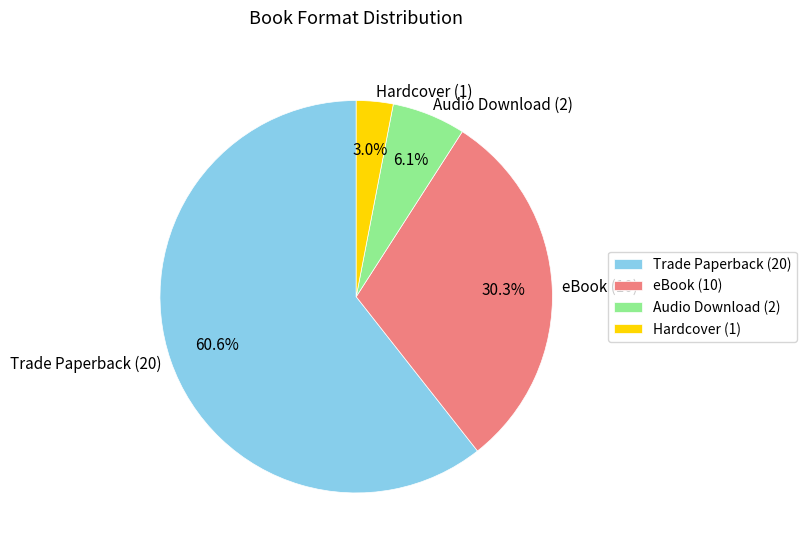

To the nearest percent, what is the combined percentage of eBook and Audio Download?

36%